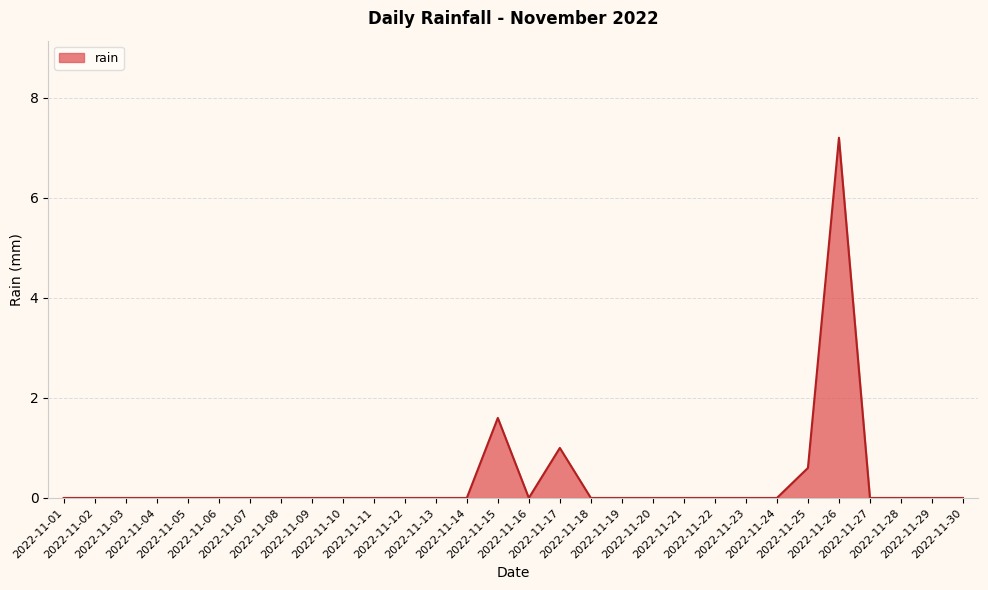

What is the greatest value displayed?

7.2